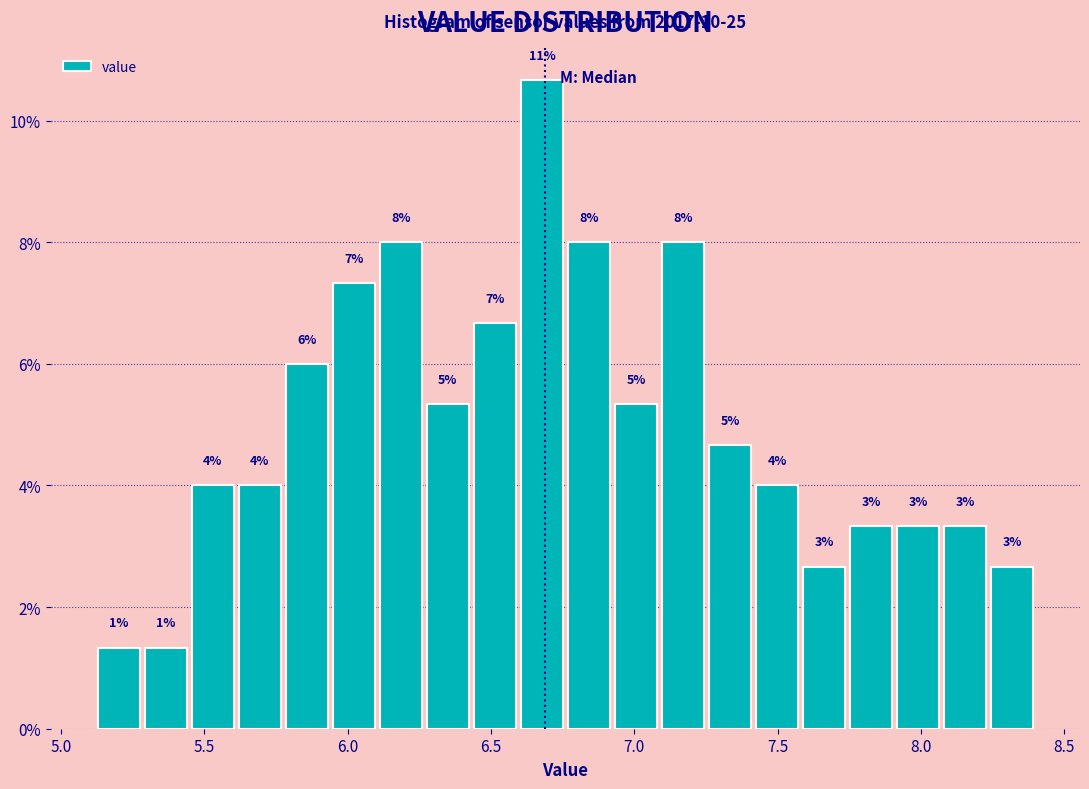

Read against the x-axis, roughly where is the centre of the tallest bar?

6.70